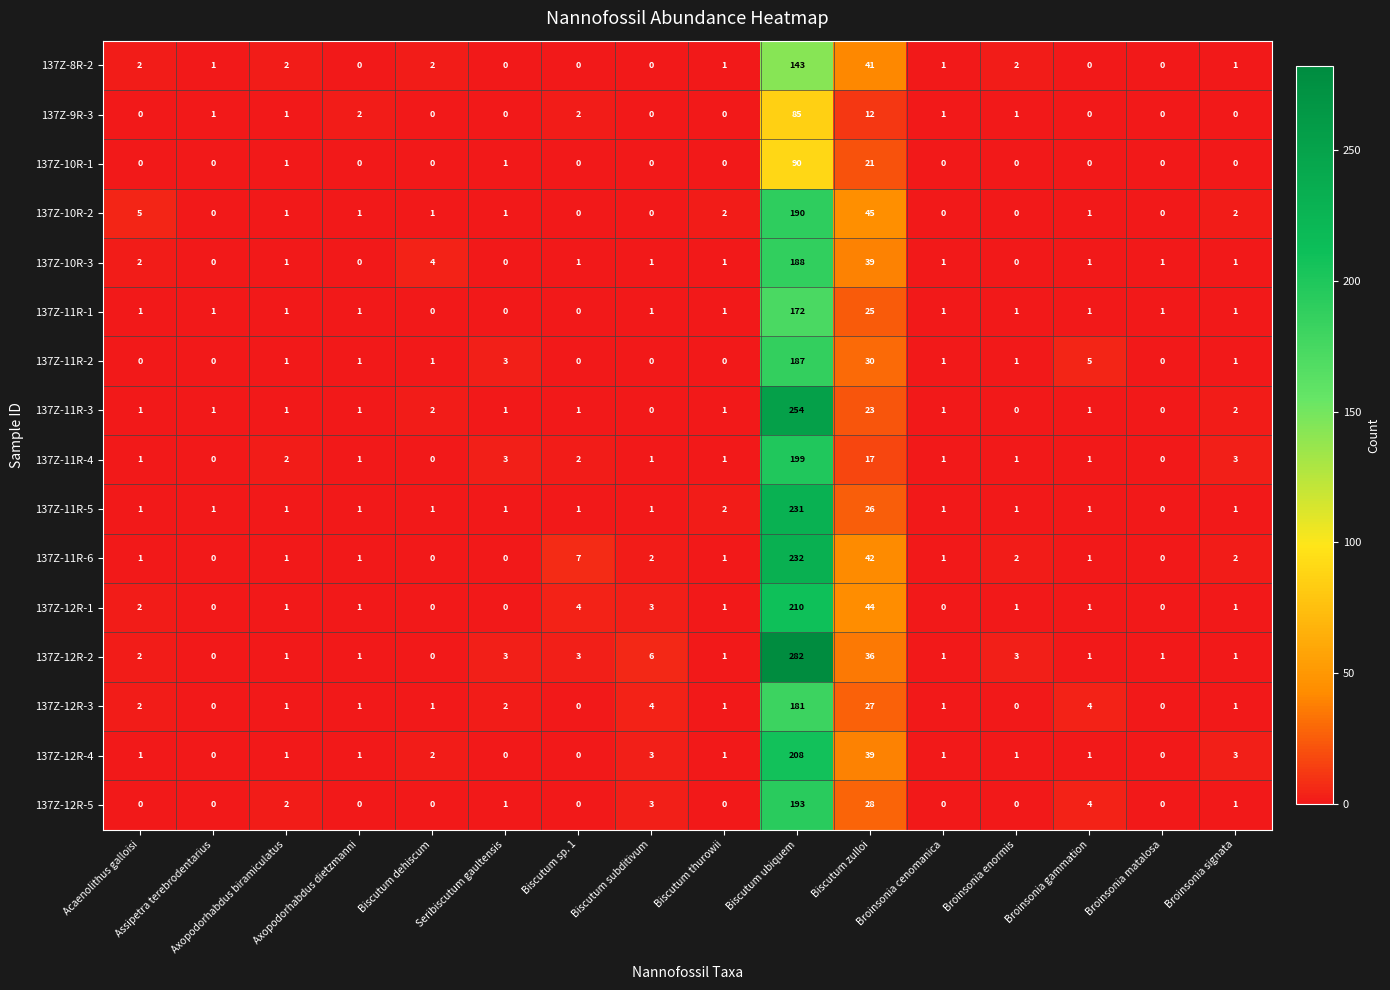

What is the difference between the highest and lowest values at Axopodorhabdus biramiculatus?

1